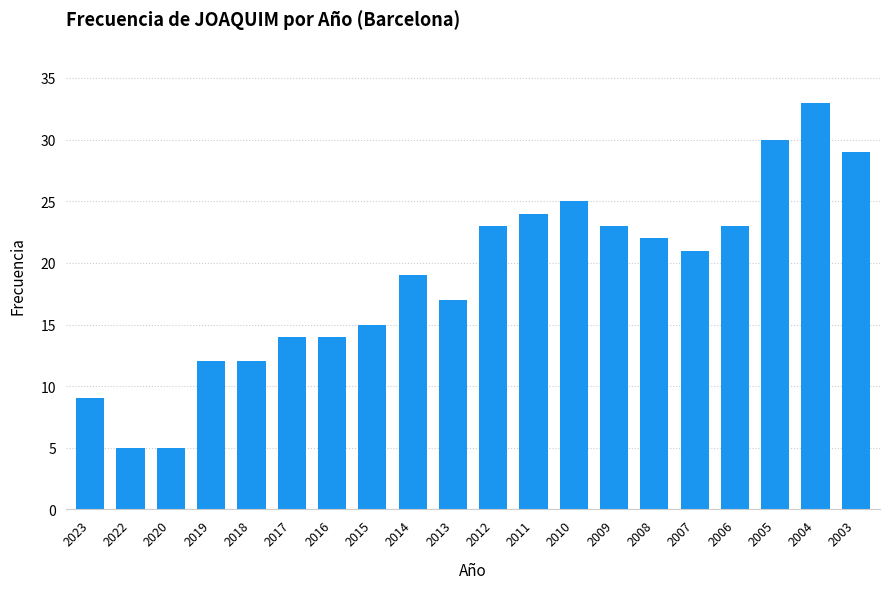

Is it true that the value at 2003 is 29?

True